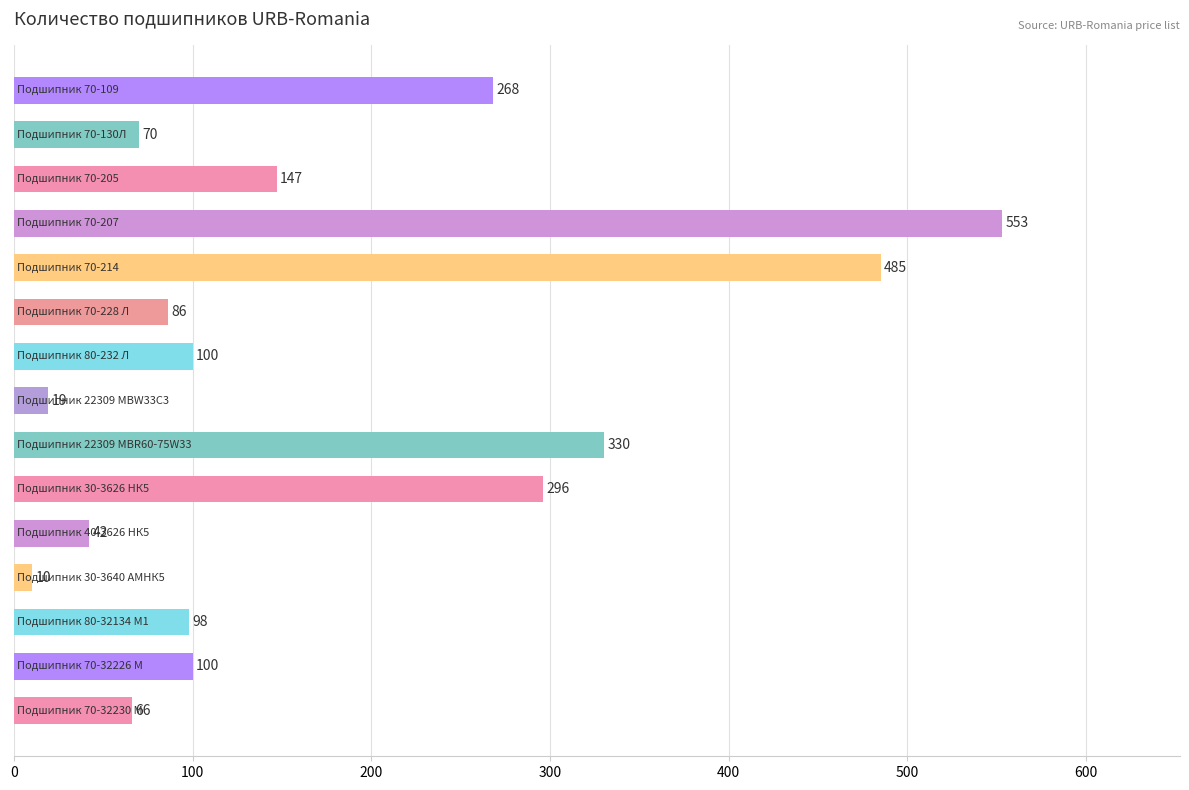

How many bars are there in total?

15